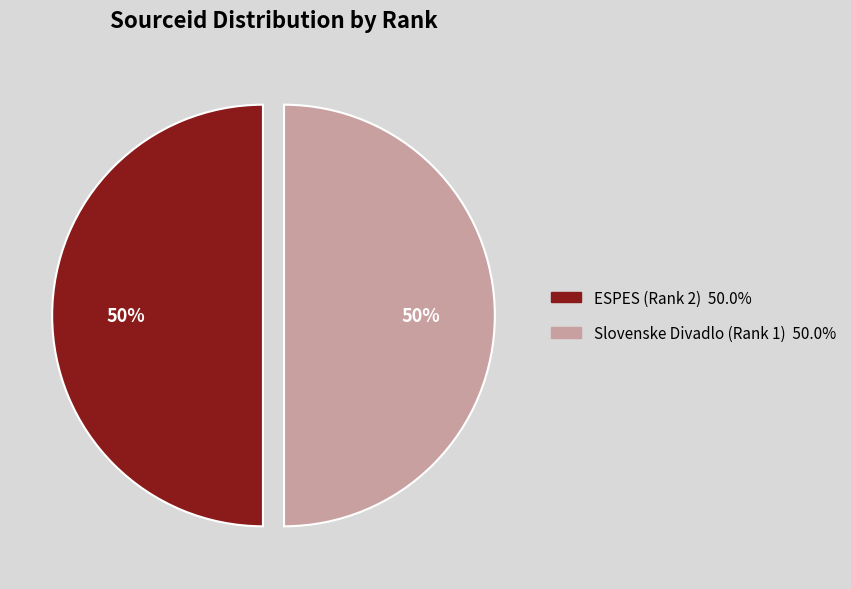

Approximately how many times larger is the value at ESPES (Rank 2) compared to Slovenske Divadlo (Rank 1)?

1.0